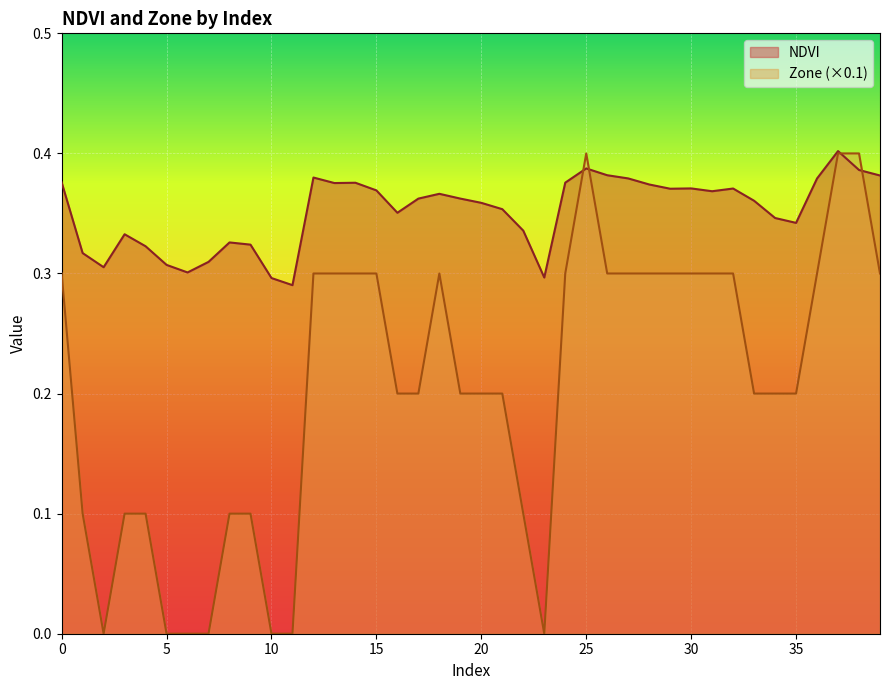

Is it true that Zone equals 0.0 at 7?

True